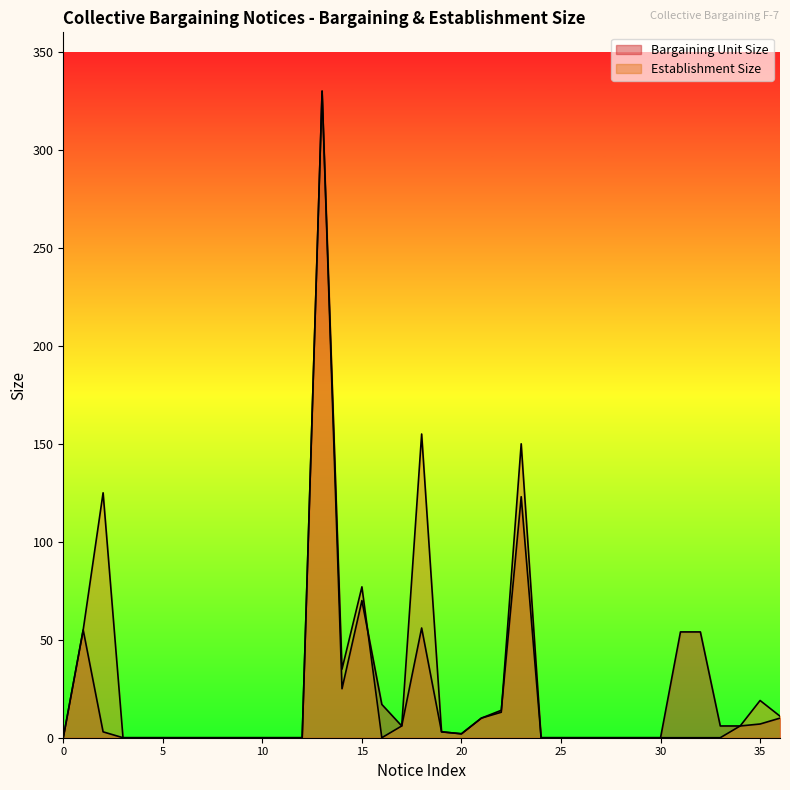

Which series has the largest total across all categories?

Establishment Size